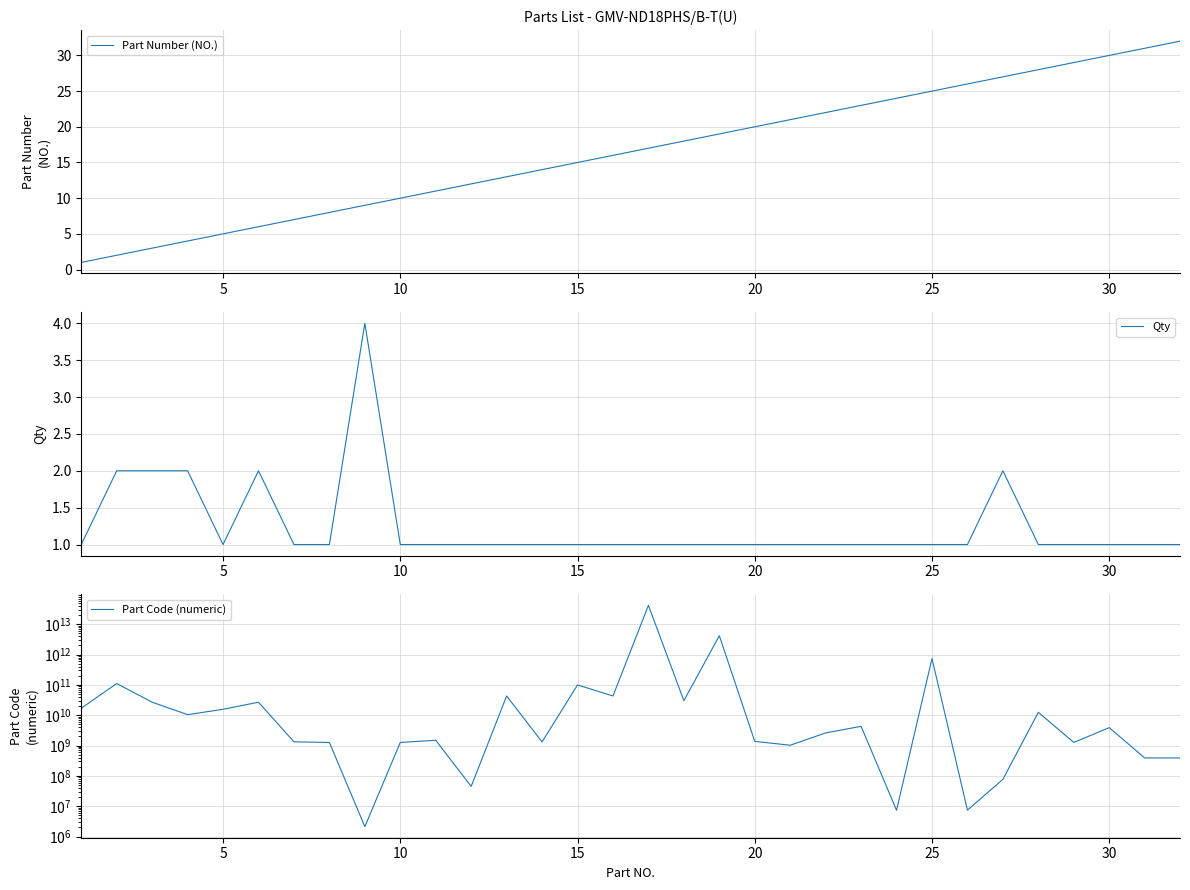

Is it true that Qty equals 1 at 20?

True